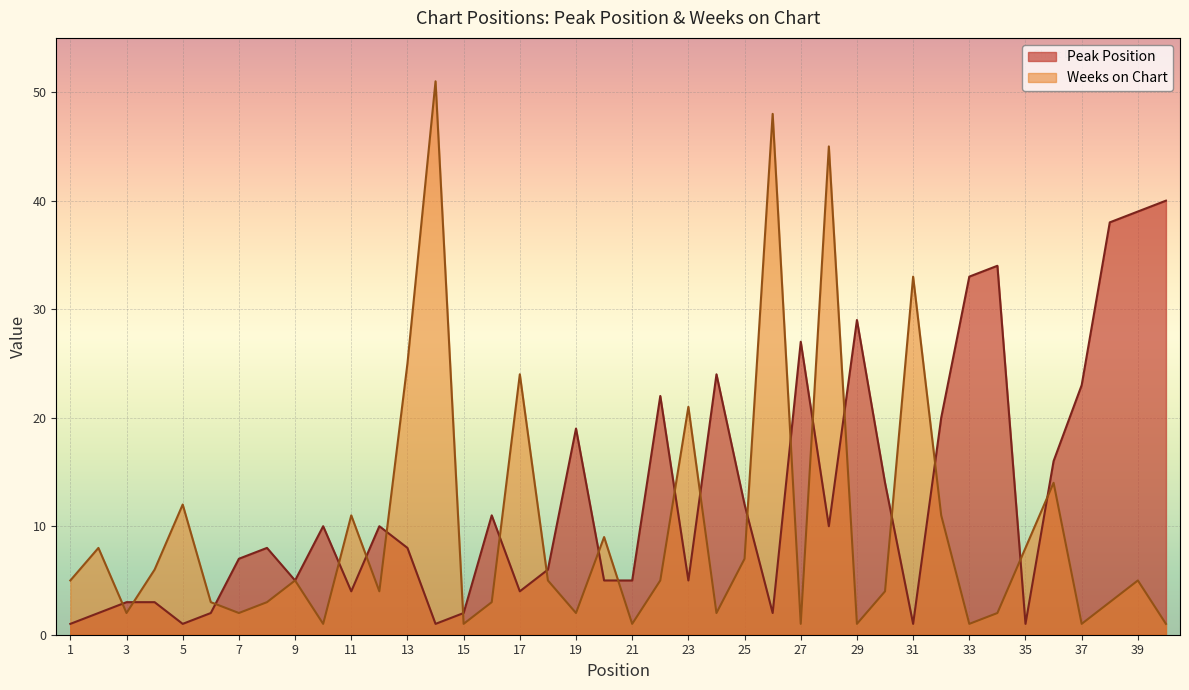

Rank the series by their maximum value, from highest to lowest.

Weeks on Chart, Peak Position